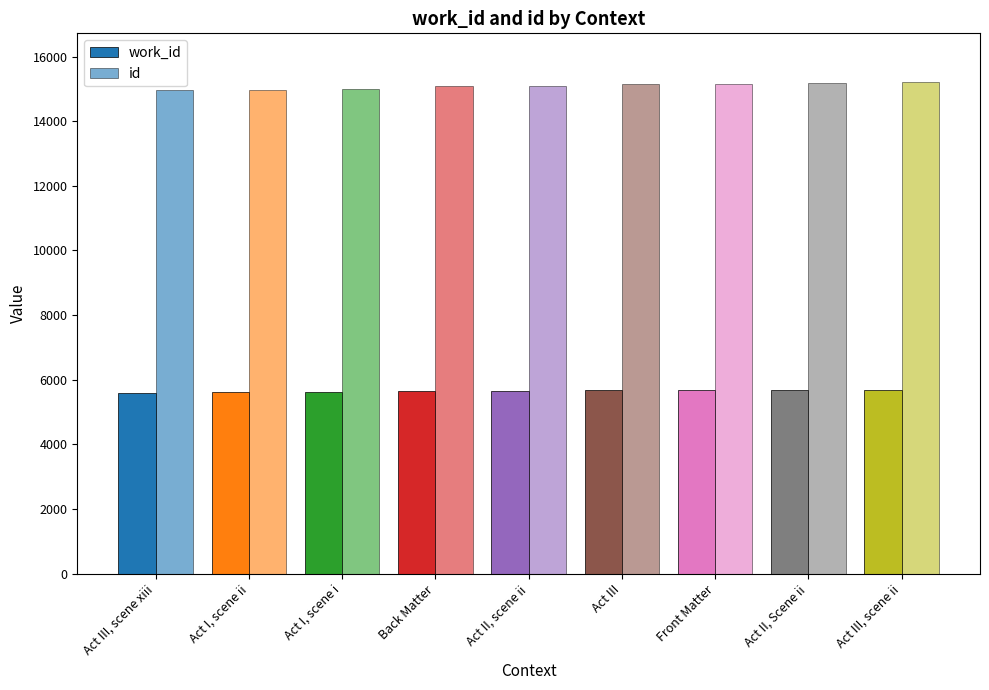

Which series has the largest total across all categories?

id